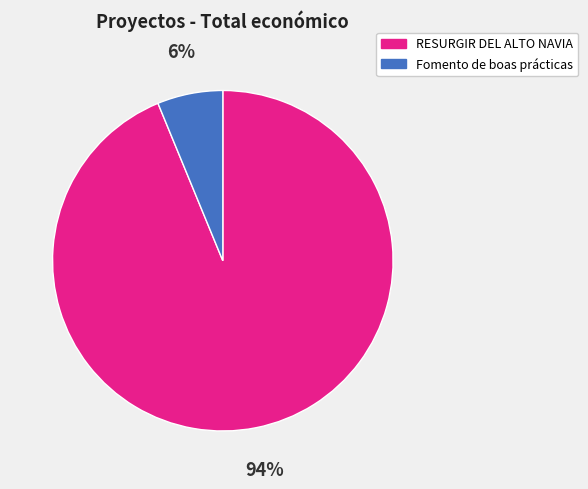

To the nearest percent, what is the difference between the largest and smallest slice percentages?

88%